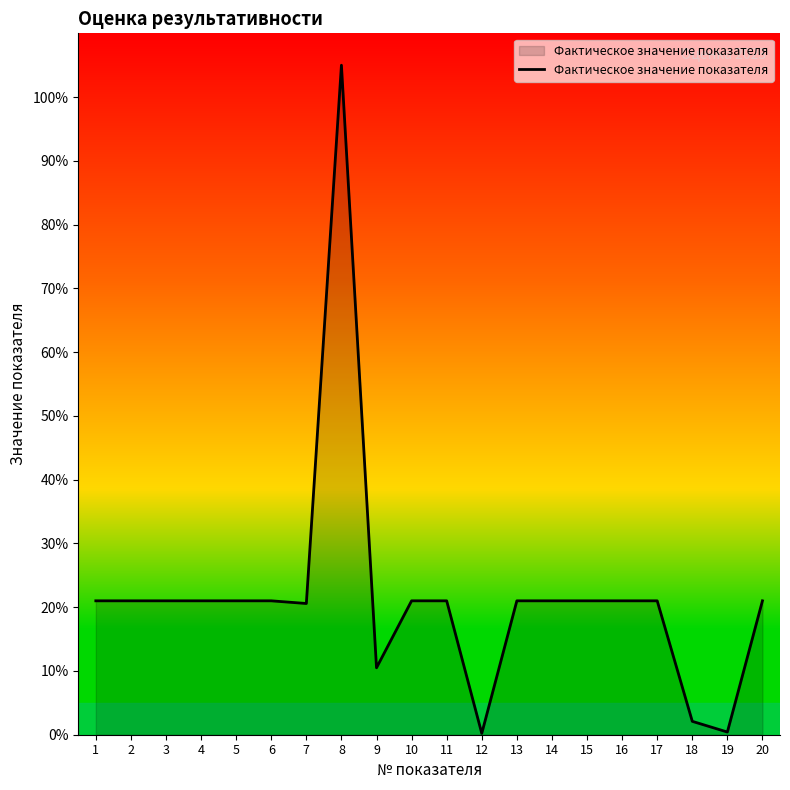

How many lines are shown in the chart?

1